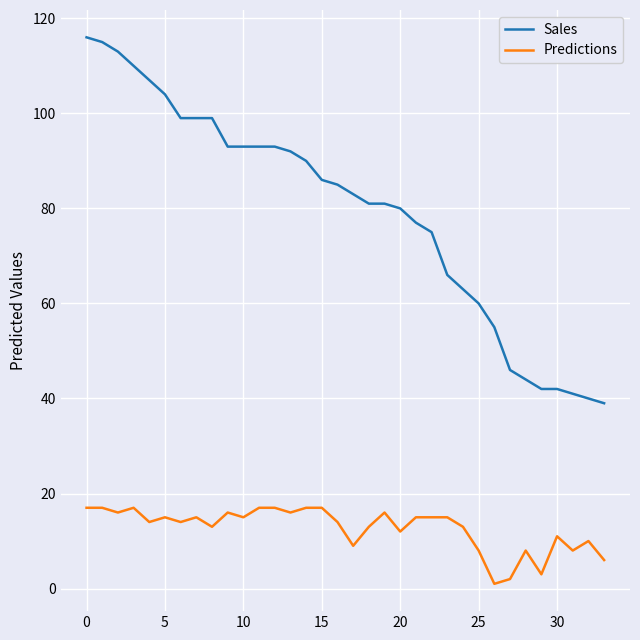

Which series has the largest total across all categories?

Sales